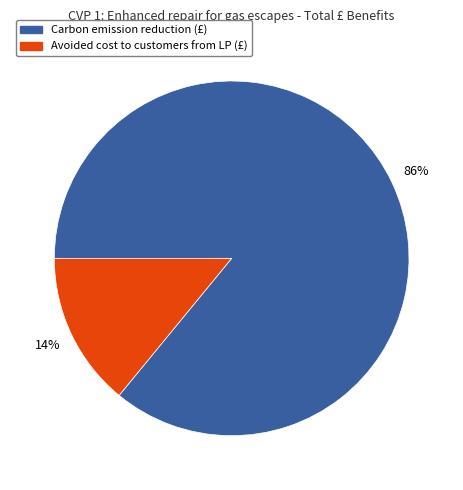

How many slices are in this pie chart?

2